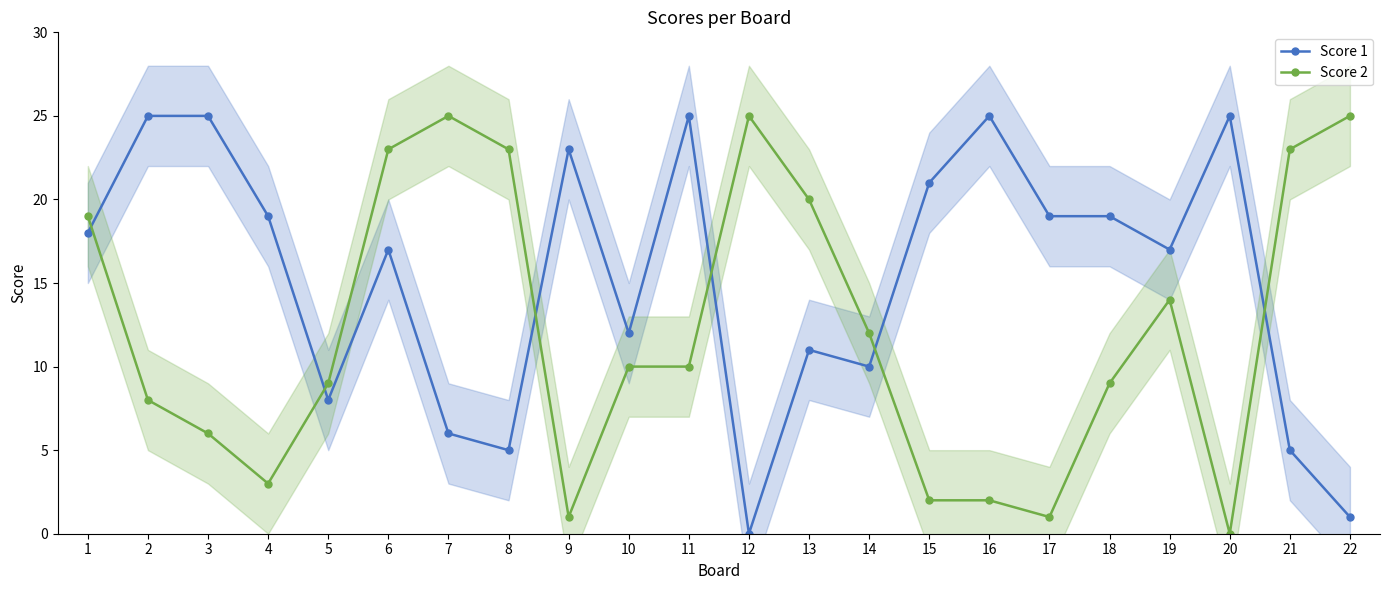

What is the value of the Score 1 point at the 20th from the left?

25